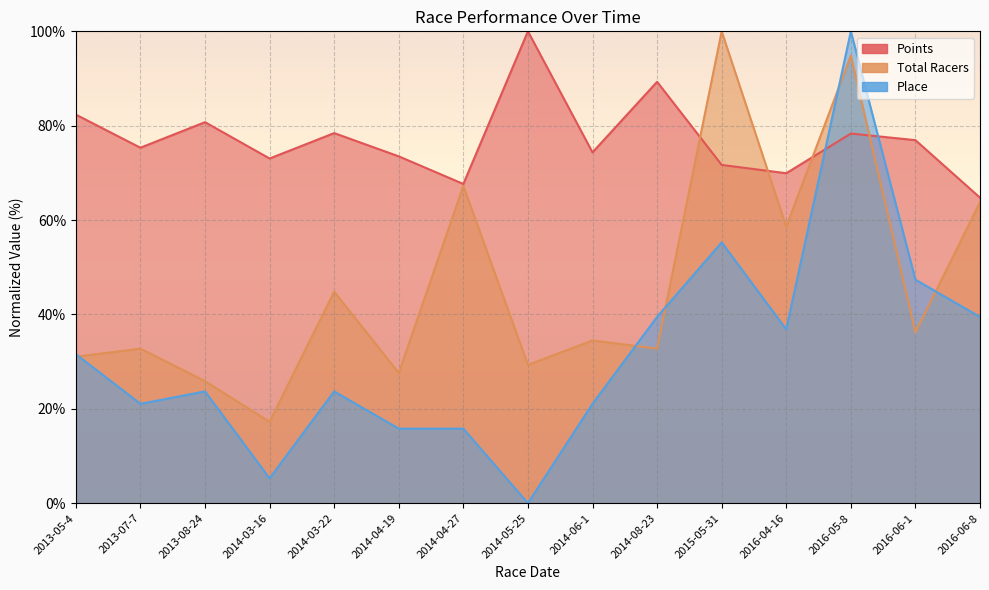

Between 2015-05-31 and 2013-08-24, which is larger?

2013-08-24